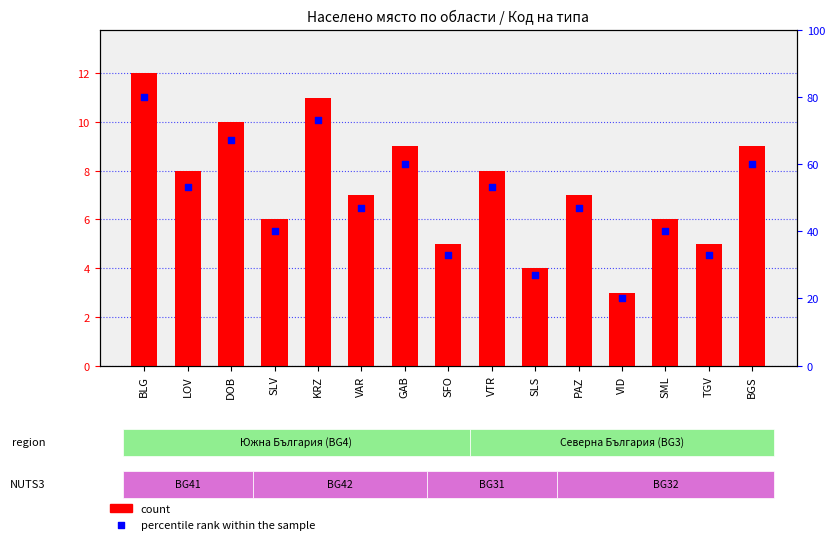

Which series contains the lowest Y value?

count